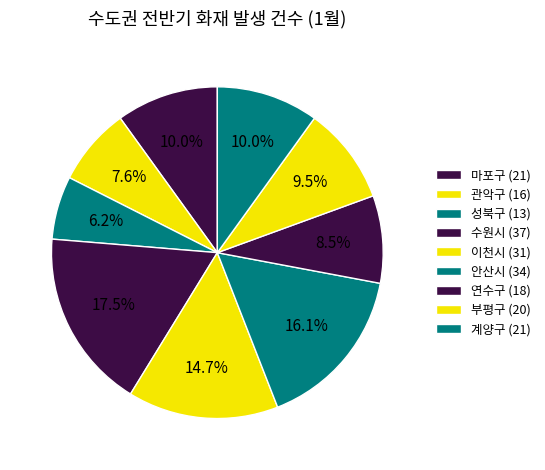

Combined, what portion of the pie is 관악구 and 성북구?

13.7%